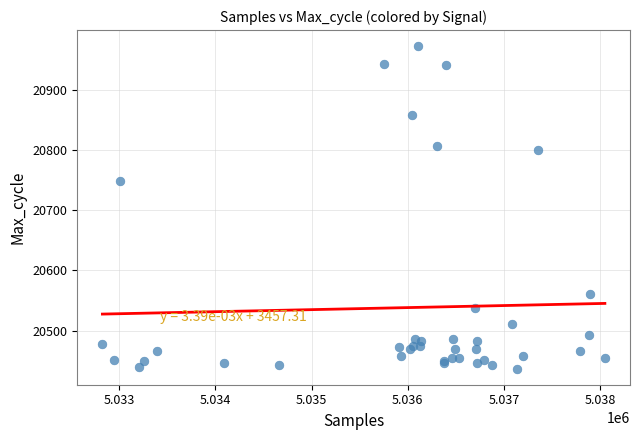

What Y value in the scatter plot is closest to 20704?

20748